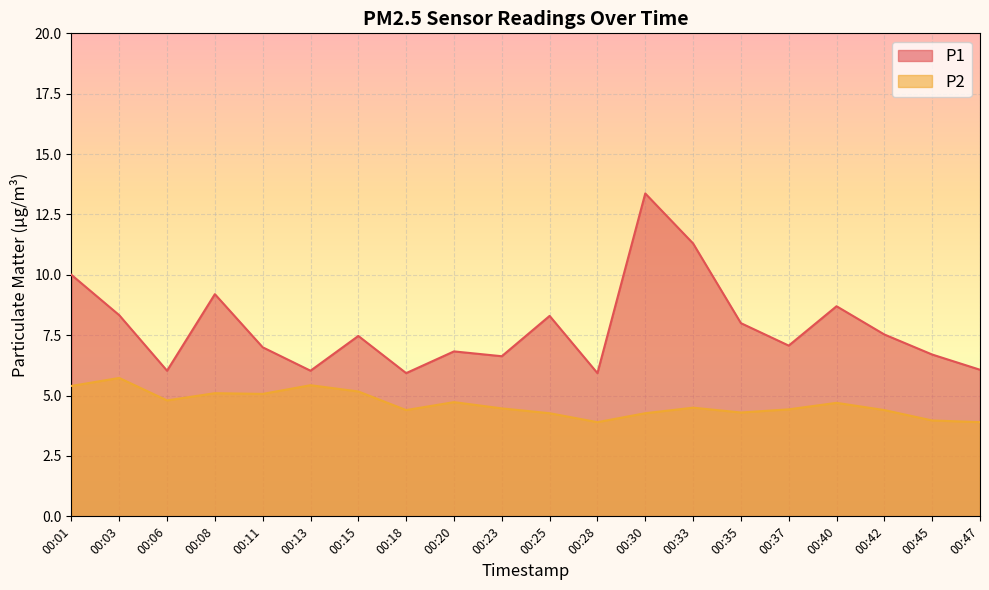

True or false: P2 and P1 cross at least once.

False